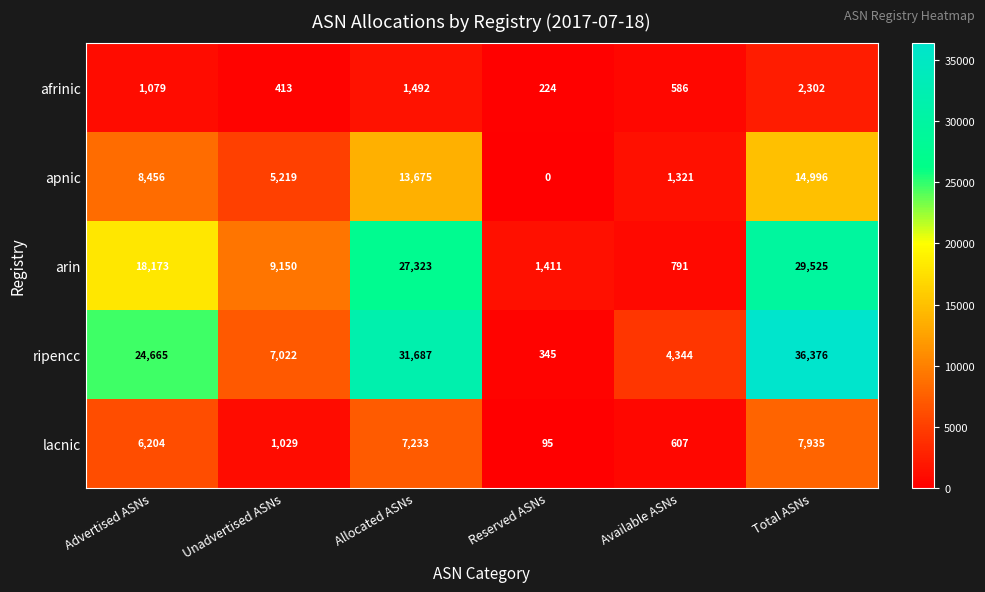

Rank the series at Allocated ASNs from highest to lowest value.

ripencc, arin, apnic, lacnic, afrinic